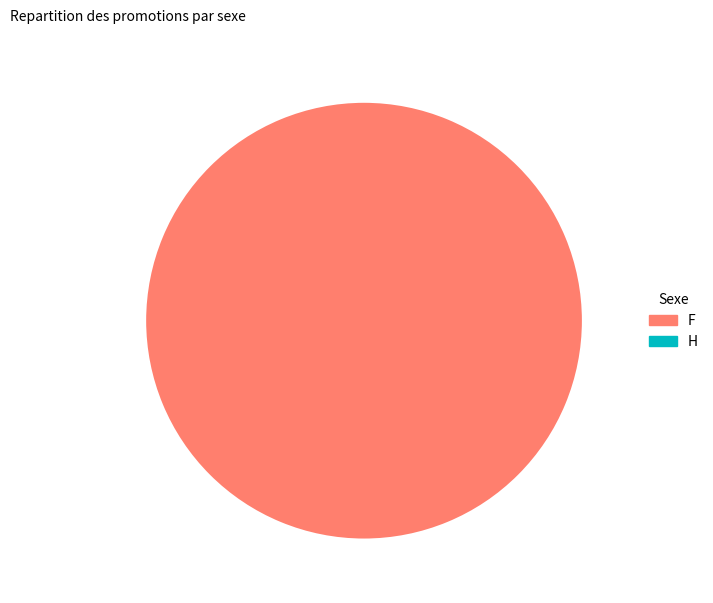

Count the number of slices in the pie.

2